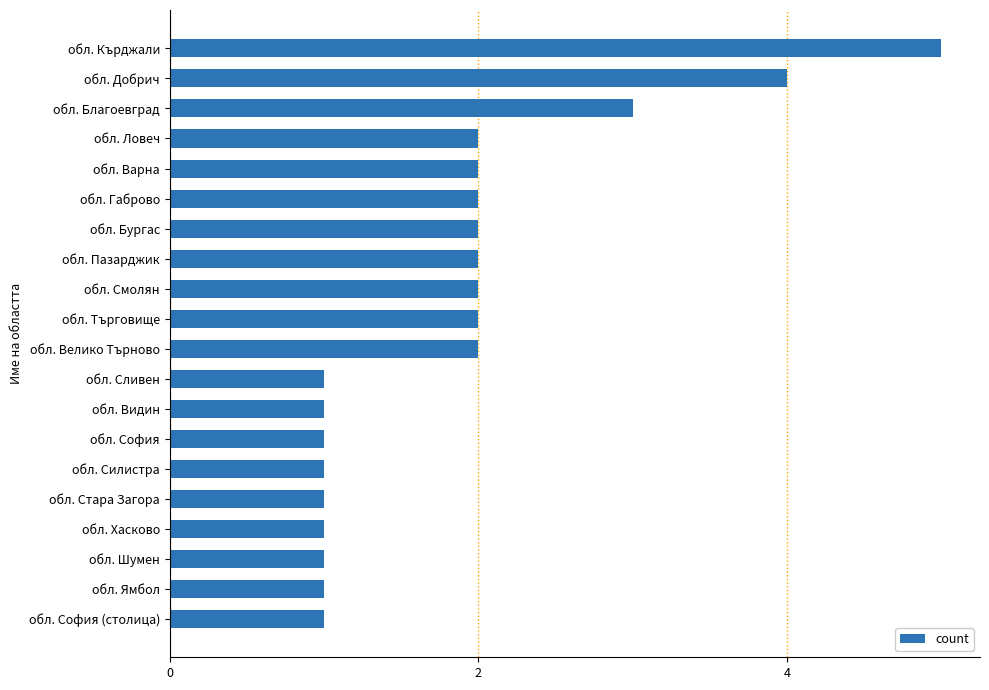

How many data points are less than 2?

9